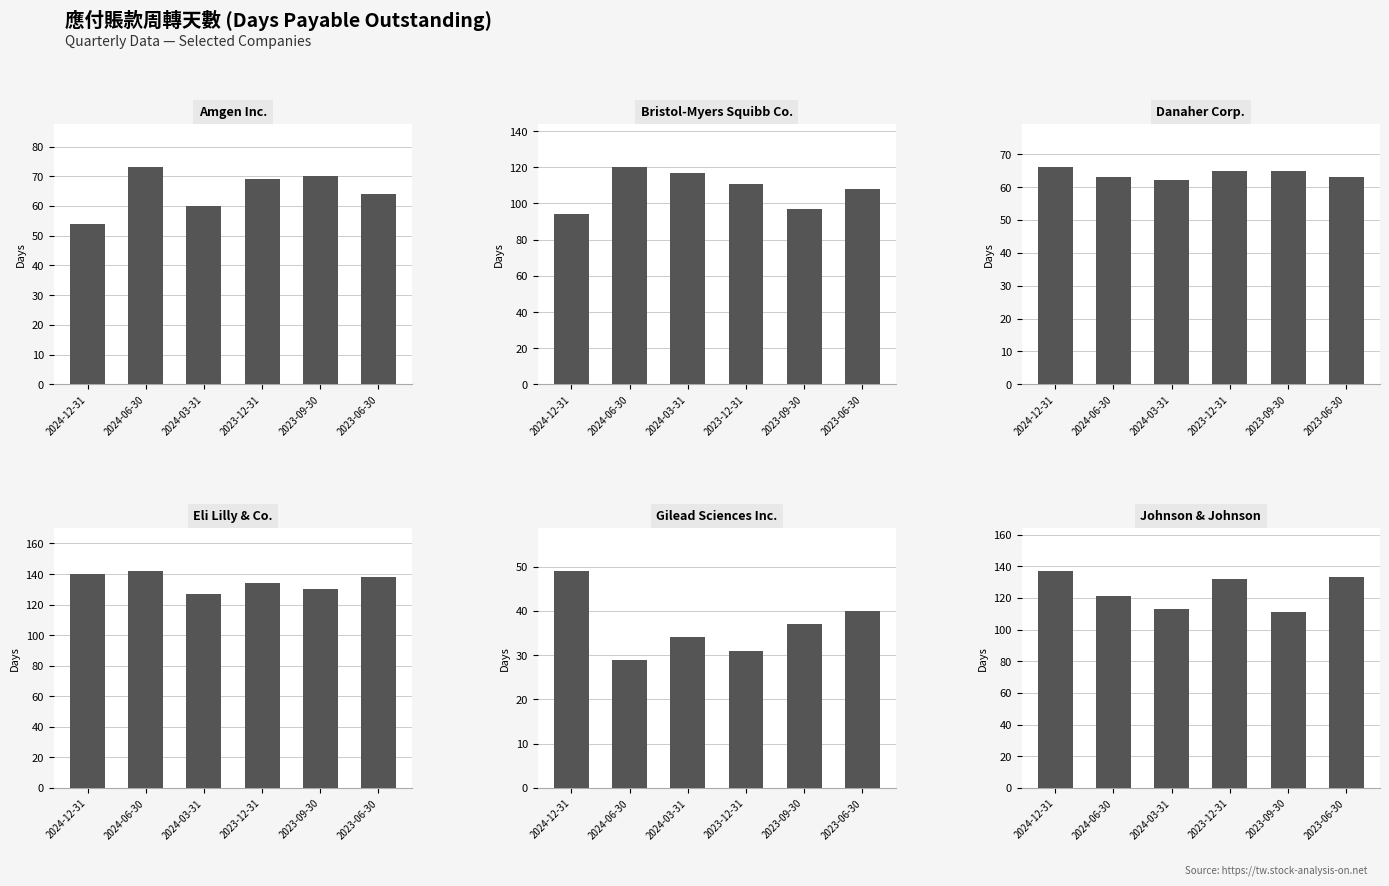

The Johnson & Johnson series shows 133 at 2023-06-30. True or false?

True